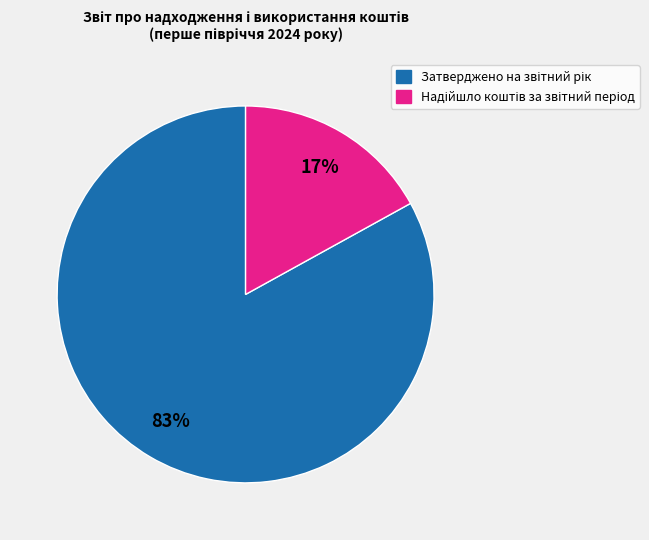

To the nearest percent, what is the average slice percentage?

50%